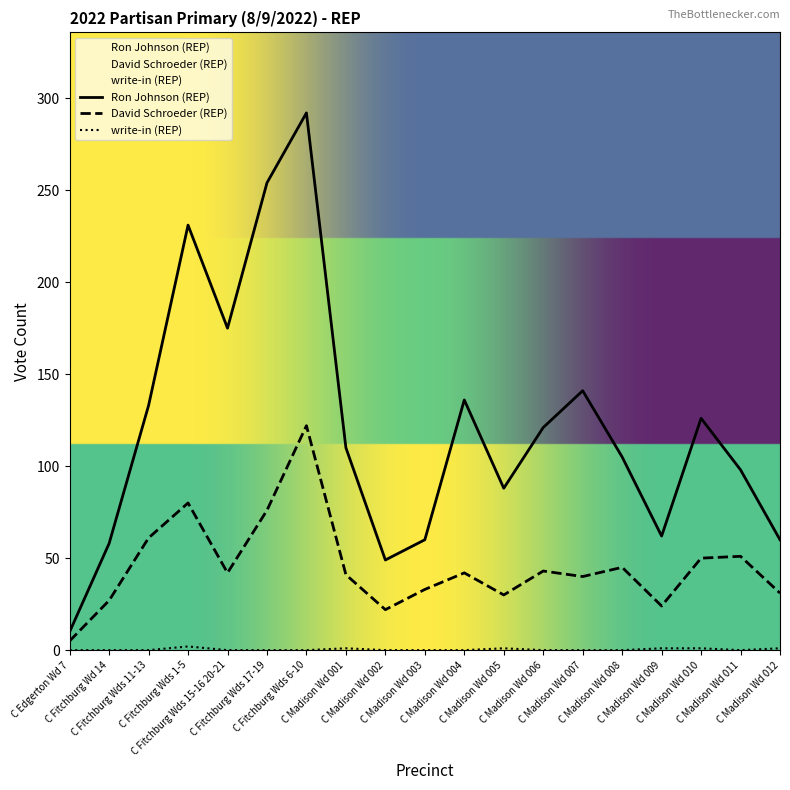

Is the value of David Schroeder (REP) at C Fitchburg Wds 15-16 20-21 greater than the value of Ron Johnson (REP) at C Madison Wd 011?

No